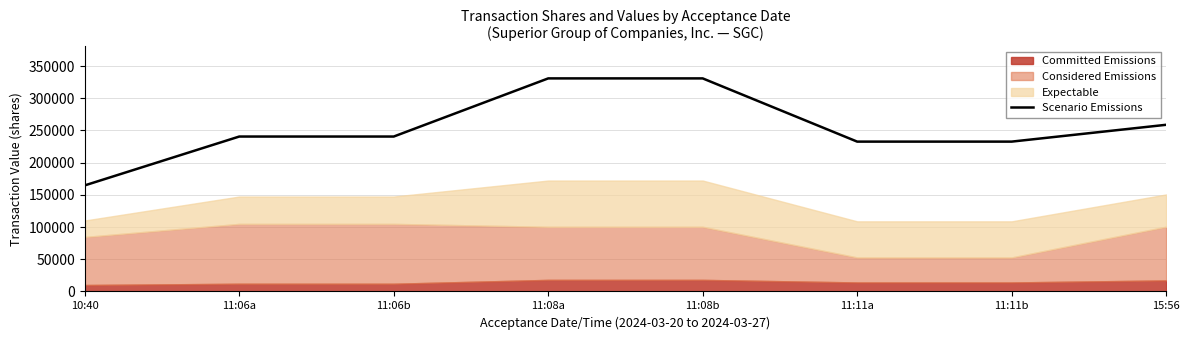

Where does the data first go above 240615?

11:08a